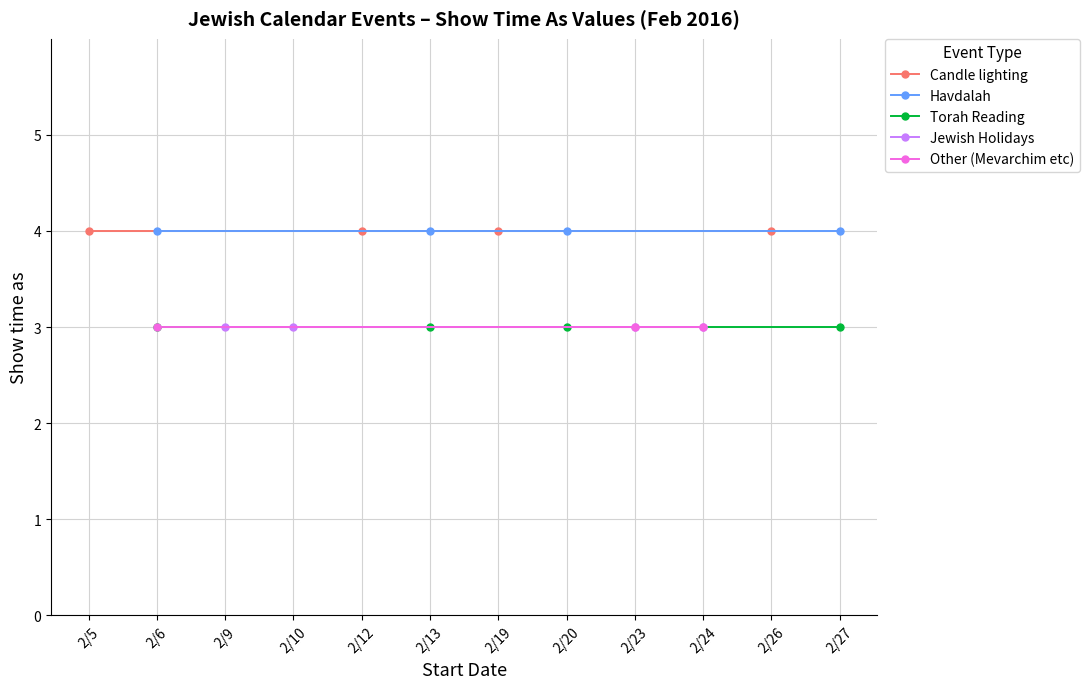

What is the value of the Jewish Holidays point at the 4th from the left?

3